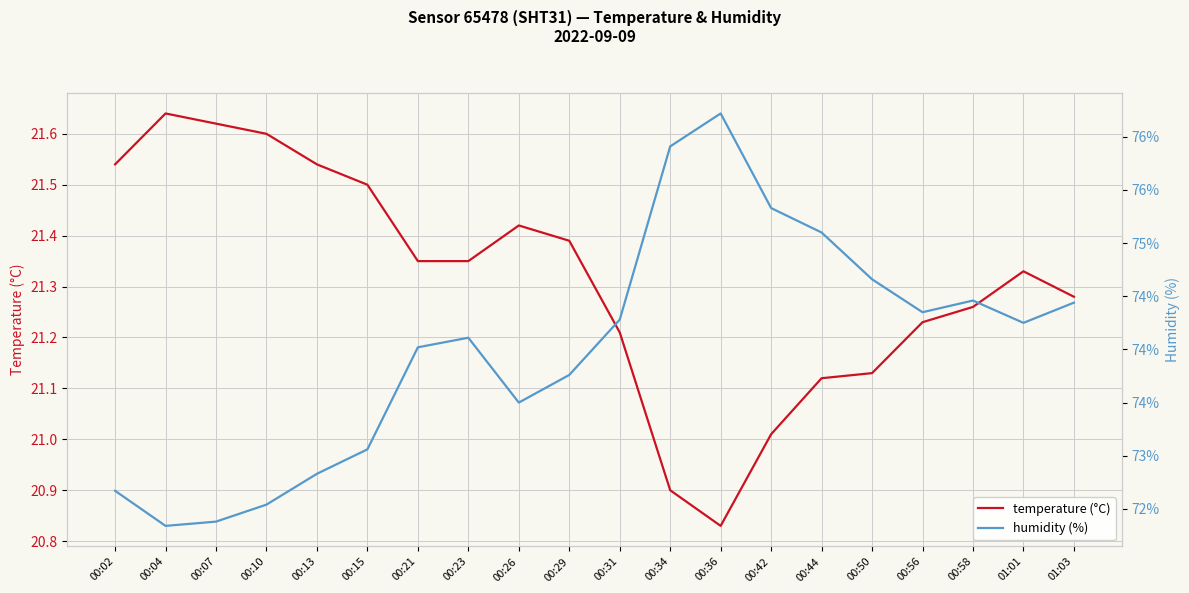

What is the smallest value displayed?

20.8